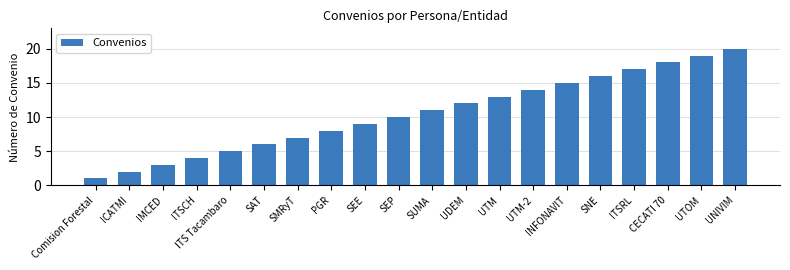

At which label is the value closest to 10?

SEP